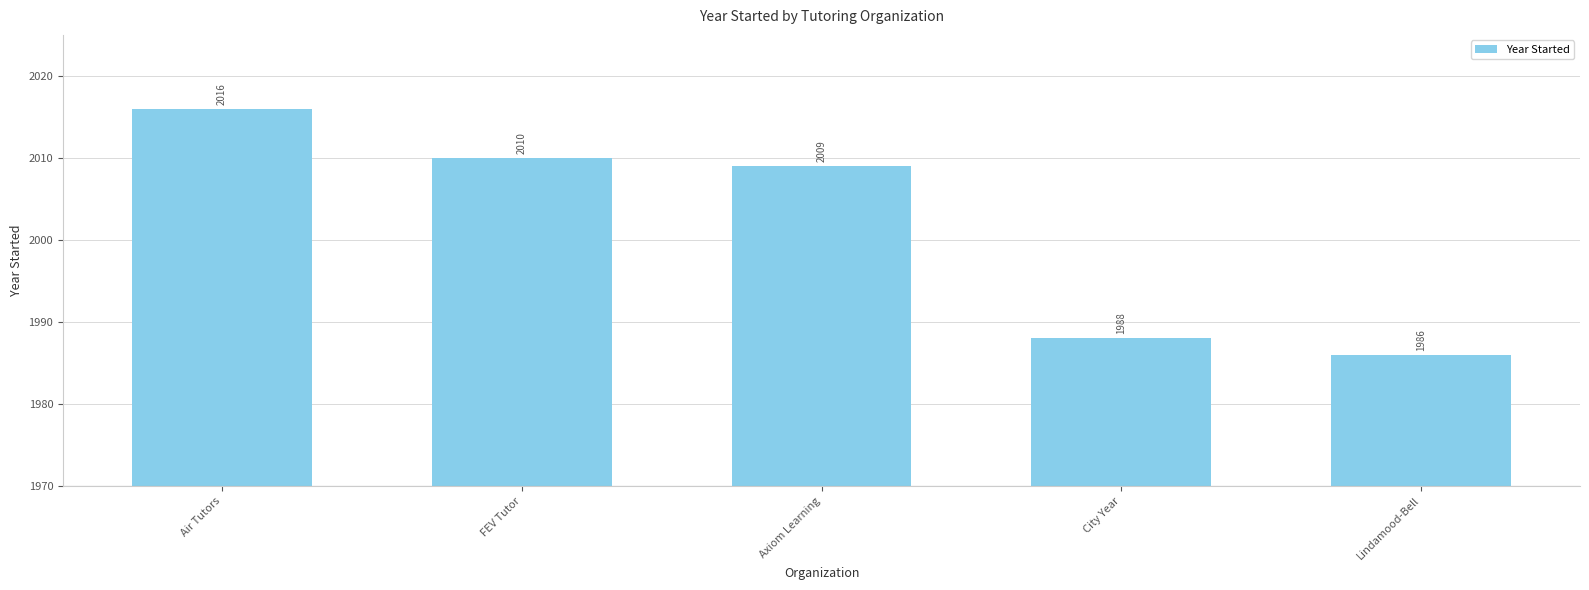

How many distinct data groups are displayed?

1